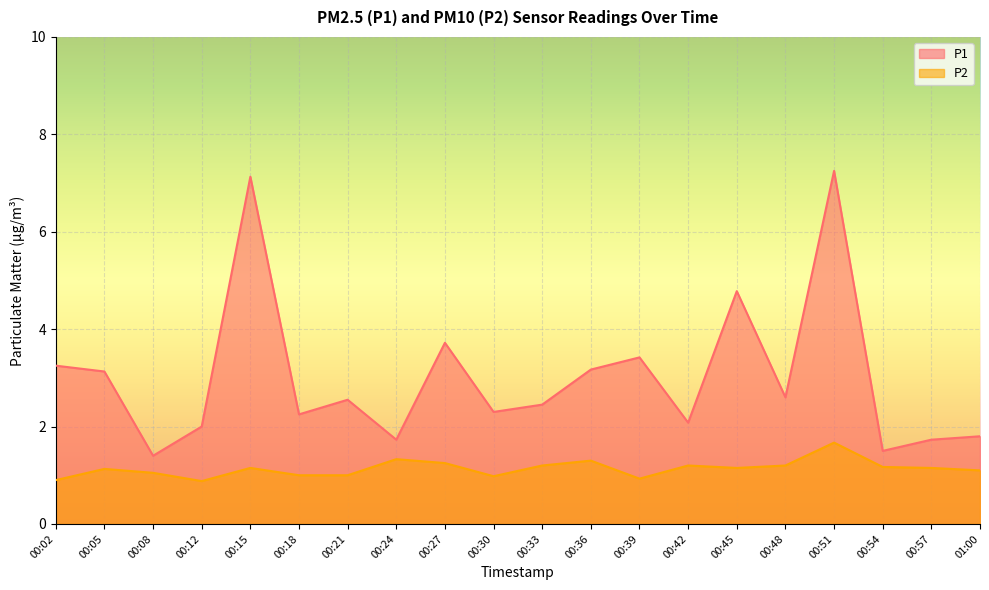

What is the label of the 3rd point from the right?

00:54